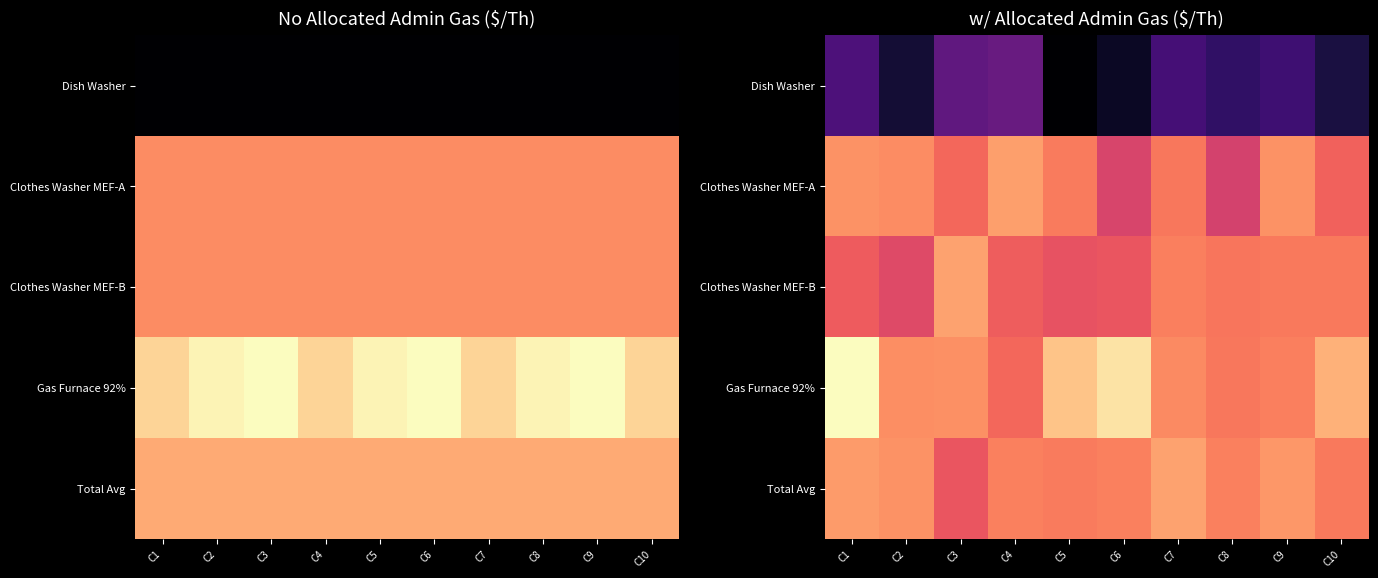

List the labels in order of Gas Furnace 92% value, smallest first.

C4, C8, C9, C7, C2, C3, C10, C5, C6, C1